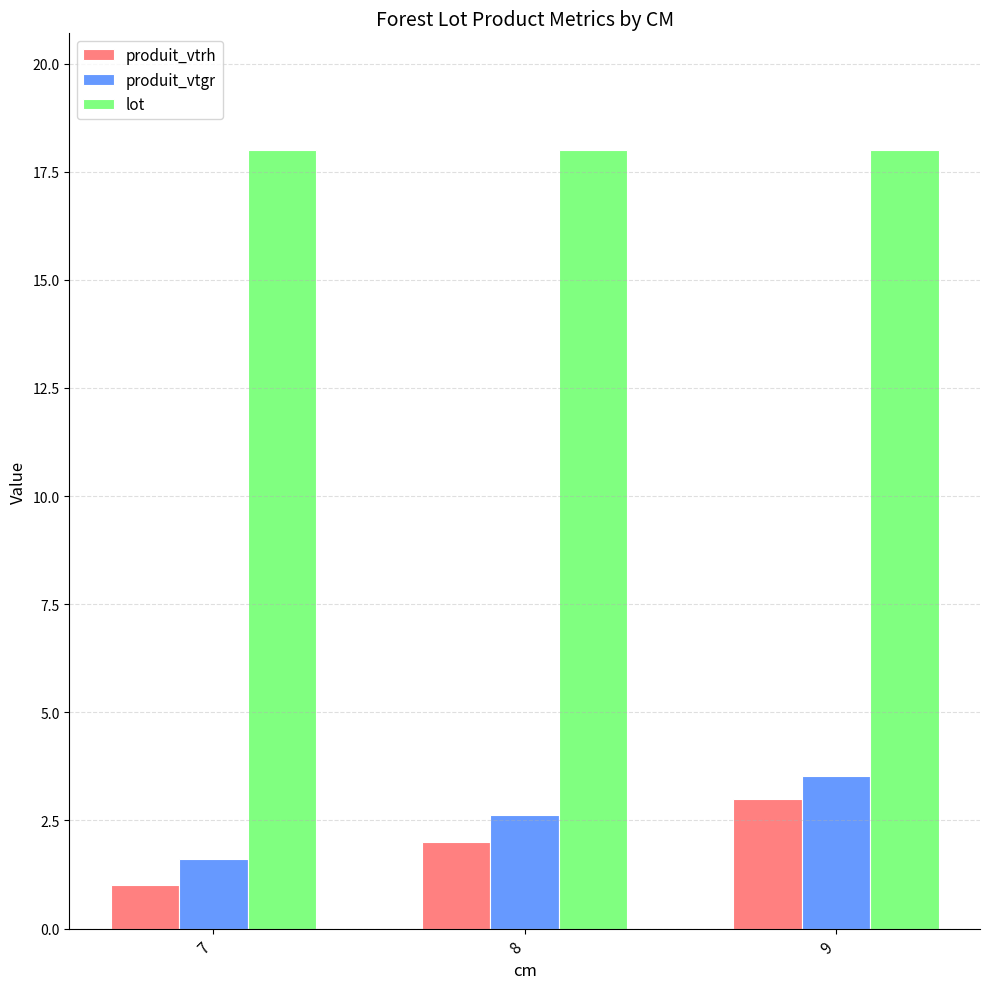

What is the lowest value of the produit_vtgr series?

1.6